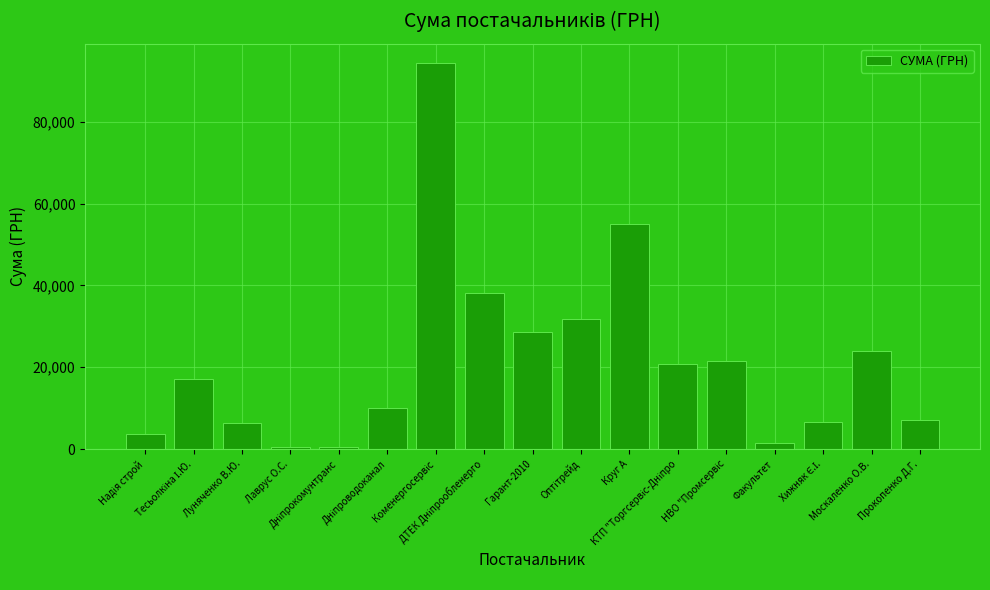

What is the value of the 1st bar from the left?

3566.8